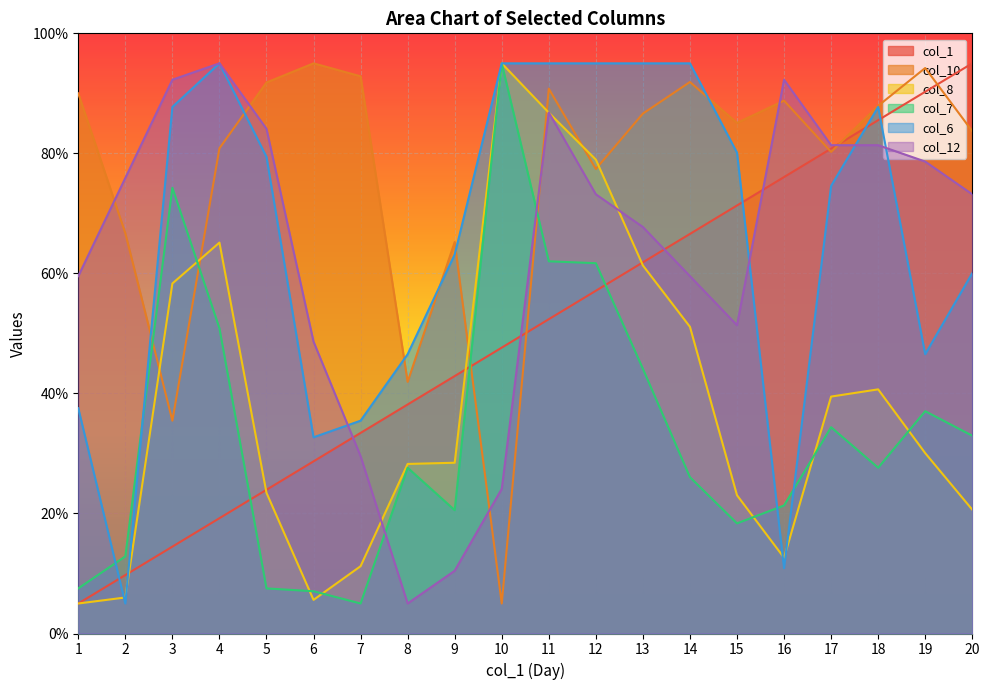

Reading left to right, transcribe all the data shown in this chart.

col_1: 5.0	9.7	14.5	19.2	23.9	28.7	33.4	38.2	42.9	47.6	52.4	57.1	61.8	66.6	71.3	76.1	80.8	85.5	90.3	95.0
col_10: 90.0	66.7	35.5	80.8	91.8	95.0	92.8	41.9	65.2	5.0	90.8	77.4	86.6	91.9	85.1	88.8	80.2	87.9	94.2	83.7
col_8: 5.0	6.0	58.3	65.1	23.4	5.6	11.2	28.3	28.5	95.0	86.8	79.0	61.3	51.1	23.0	12.6	39.5	40.7	30.1	20.6
col_7: 7.5	12.9	74.3	50.9	7.5	7.0	5.0	27.6	20.5	95.0	62.0	61.7	44.1	26.0	18.4	21.3	34.4	27.6	37.0	33.0
col_6: 37.5	5.0	87.7	95.0	79.4	32.7	35.5	46.5	63.2	95.0	95.0	95.0	95.0	95.0	80.1	10.9	74.6	87.7	46.5	60.0
col_12: 59.5	75.9	92.3	95.0	84.1	48.6	29.5	5.0	10.5	24.1	86.8	73.2	67.7	59.5	51.4	92.3	81.4	81.4	78.6	73.2